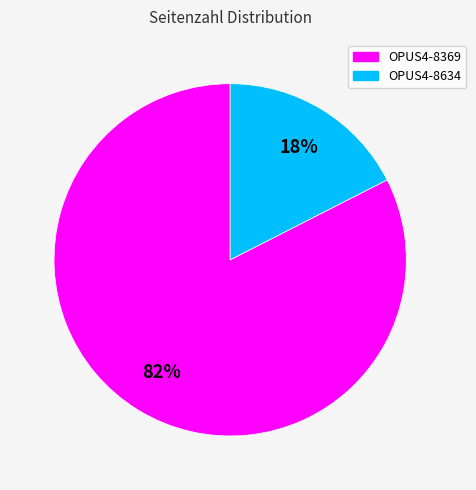

How many slices are in this pie chart?

2